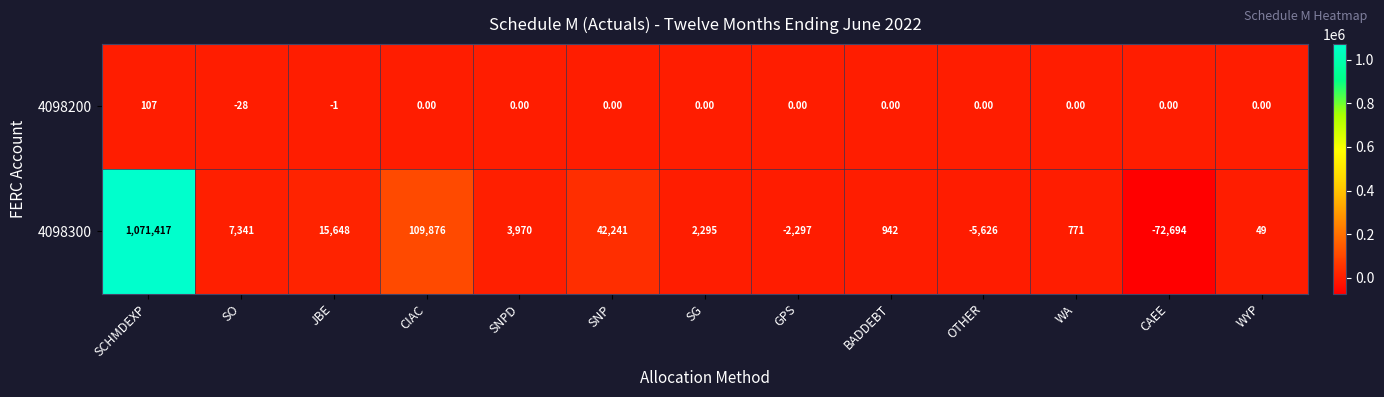

What is the total value across all series at CIAC?

109876